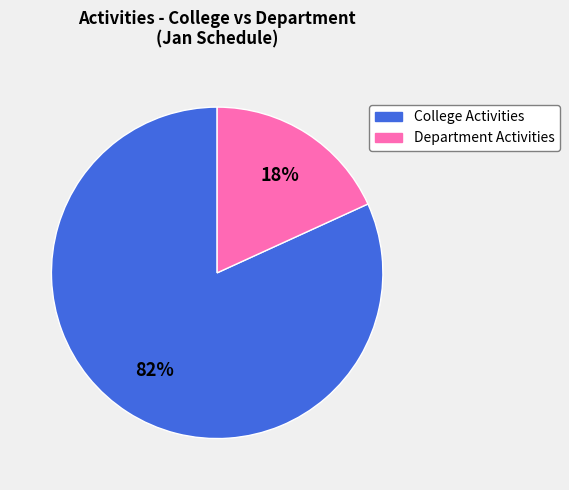

Does any single category account for the majority?

Yes